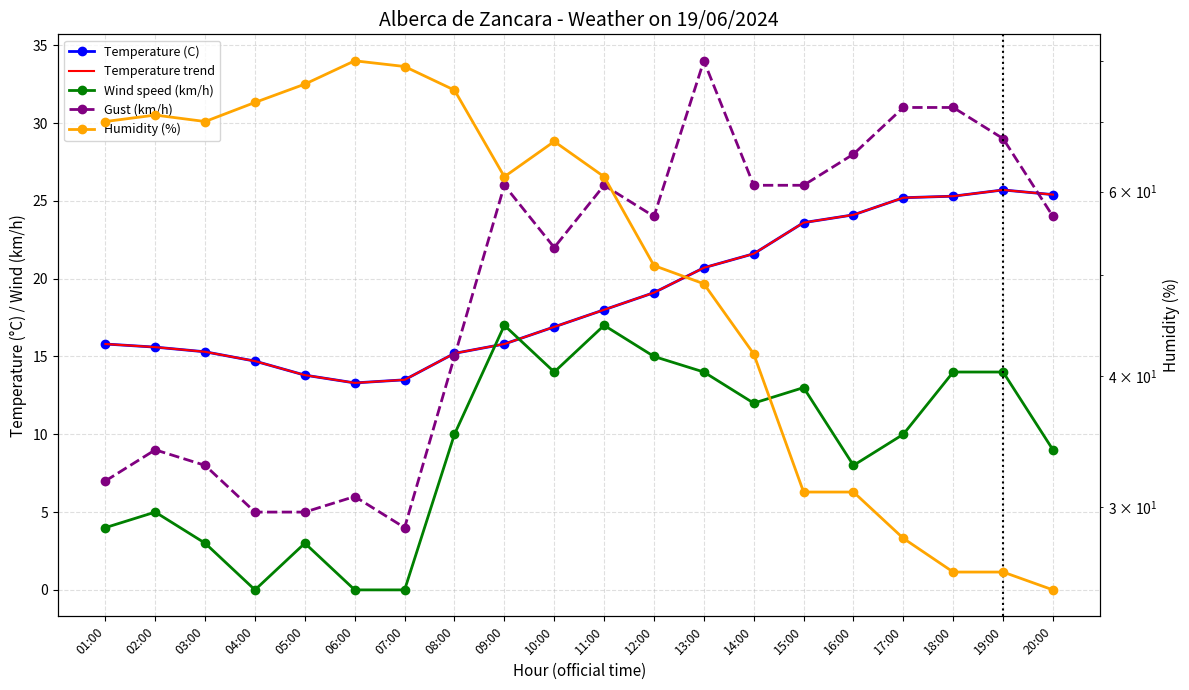

True or false: Temperature (C) has a value of 20.7 at 13:00.

True